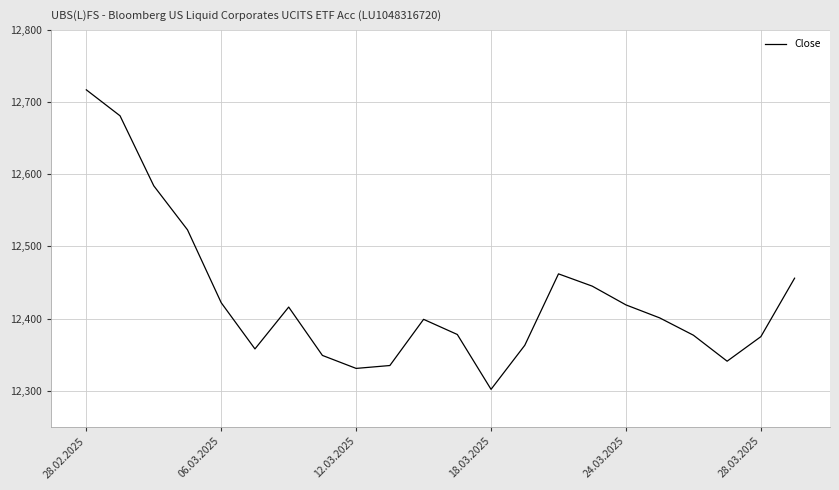

How many interior local peaks (higher than both neighbors) does the data have?

3